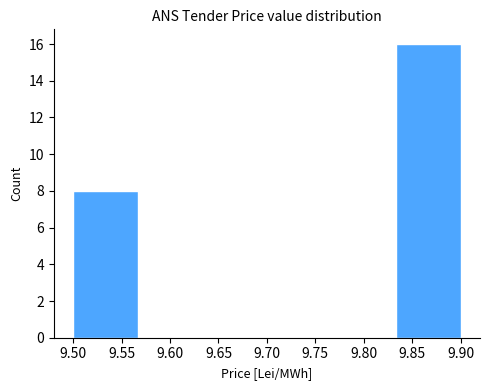

Over which range of the x-axis is the bar tallest?

9.835 to 9.900